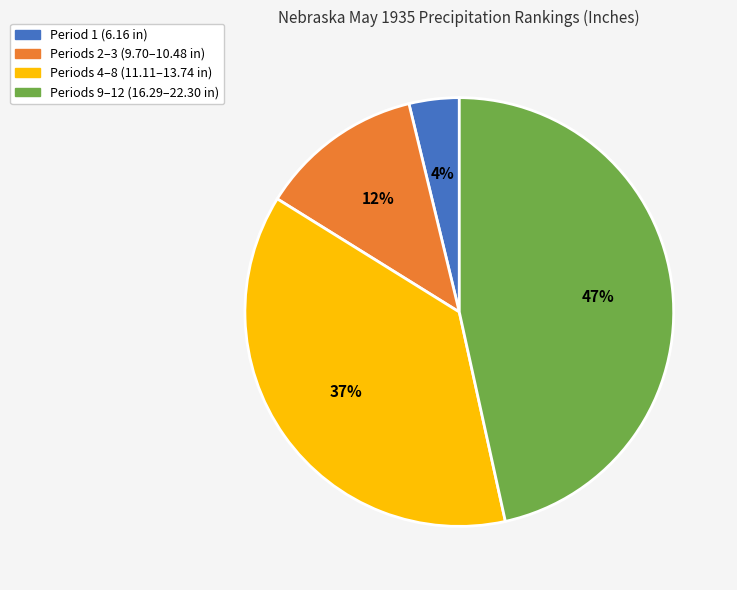

Which slice is the largest?

Periods 9–12 (16.29–22.30 in)